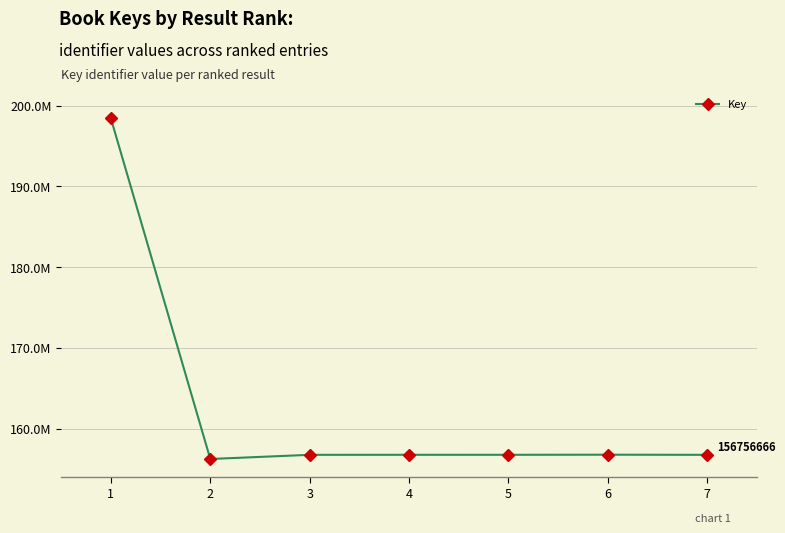

Does the chart have visible grid lines?

Yes